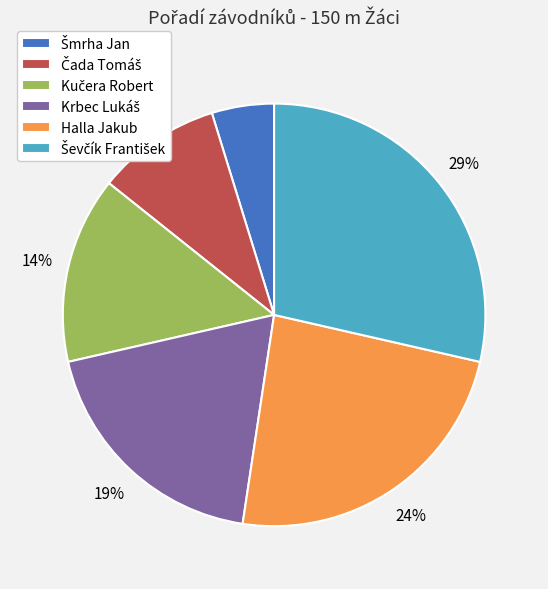

To the nearest percent, what is the difference between the largest and smallest slice percentages?

24%